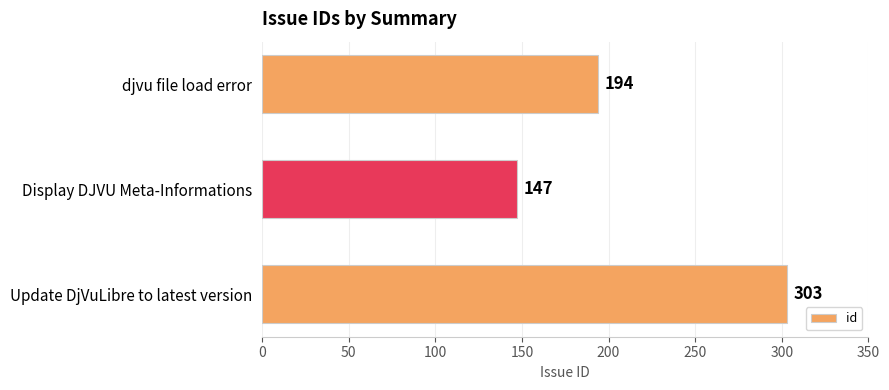

List the labels in order of value, smallest first.

Display DJVU Meta-Informations, djvu file load error, Update DjVuLibre to latest version